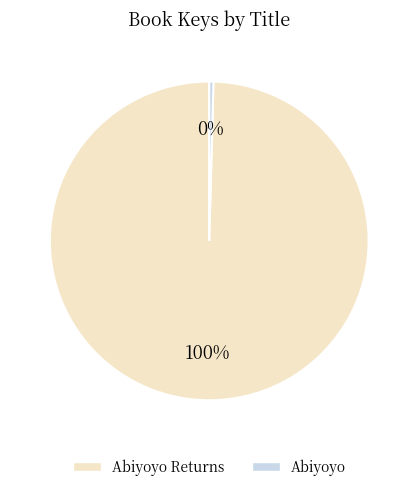

Which has a higher value, Abiyoyo Returns or Abiyoyo?

Abiyoyo Returns